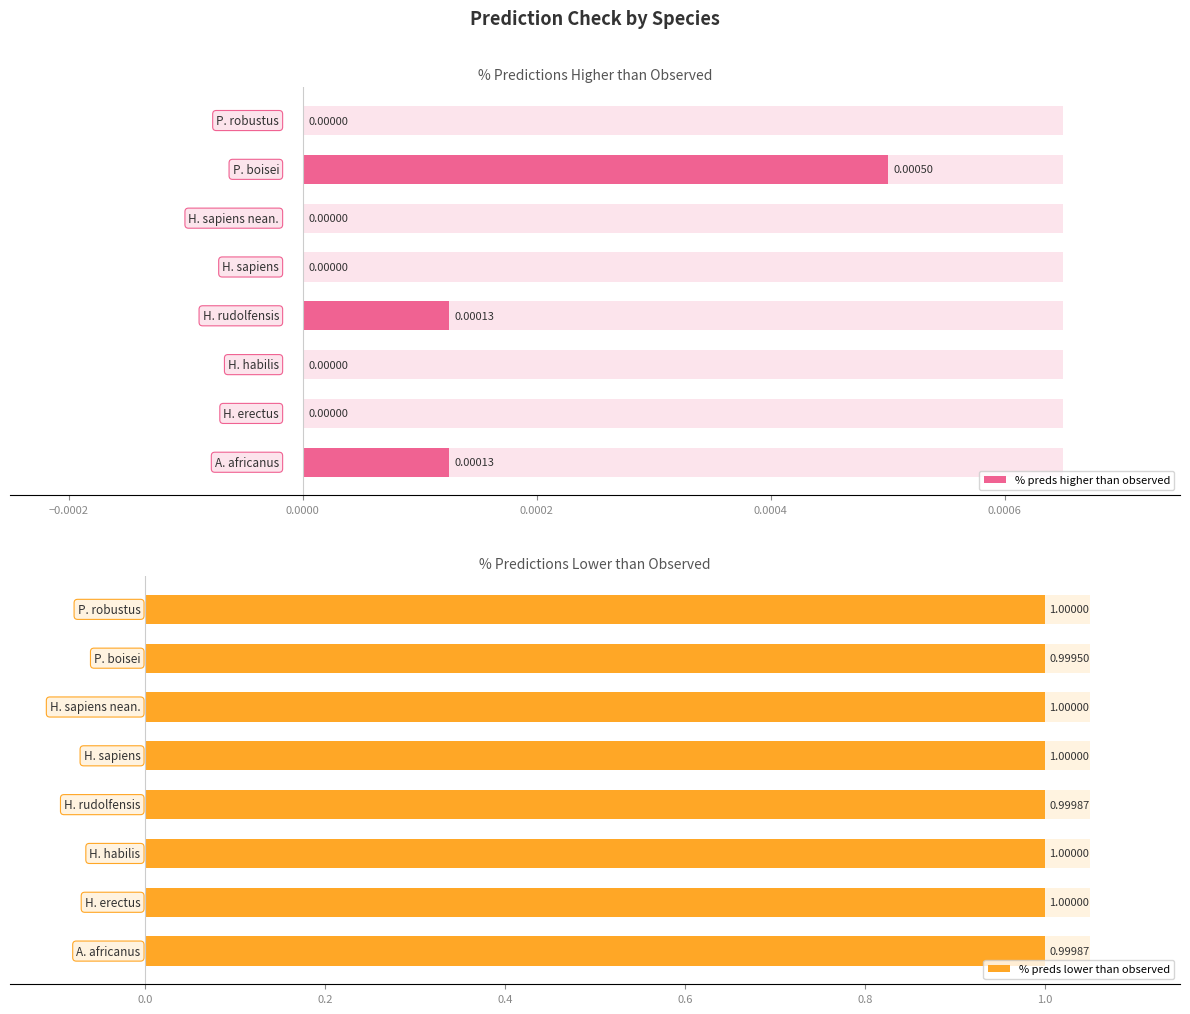

Reading left to right, extract all data points from this chart.

% preds higher than observed: Australopithecus_africanus=0.0	Homo_erectus=0.0	Homo_habilis=0.0	Homo_rudolfensis=0.0	Homo_sapiens=0.0	Homo_sapiens_neanderthalensis=0.0	Paranthropus_boisei=0.0	Paranthropus_robustus=0.0
% preds lower than observed: Australopithecus_africanus=1.0	Homo_erectus=1.0	Homo_habilis=1.0	Homo_rudolfensis=1.0	Homo_sapiens=1.0	Homo_sapiens_neanderthalensis=1.0	Paranthropus_boisei=1.0	Paranthropus_robustus=1.0